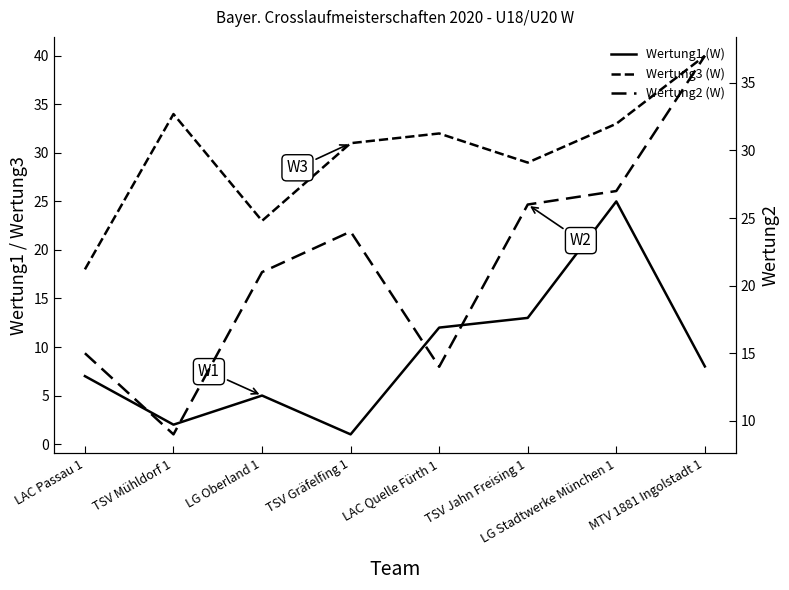

What is the label of the 4th point from the left?

TSV Gräfelfing 1